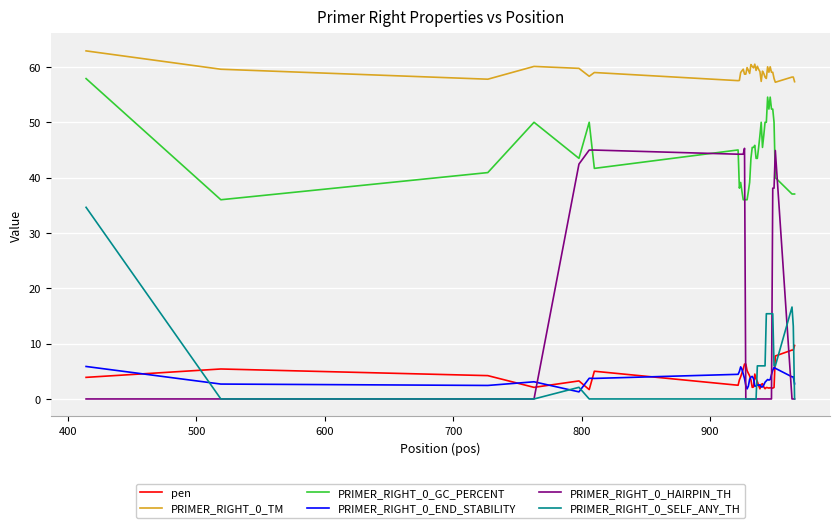

Rank the series by their maximum value, from lowest to highest.

PRIMER_RIGHT_0_END_STABILITY, pen, PRIMER_RIGHT_0_SELF_ANY_TH, PRIMER_RIGHT_0_HAIRPIN_TH, PRIMER_RIGHT_0_GC_PERCENT, PRIMER_RIGHT_0_TM